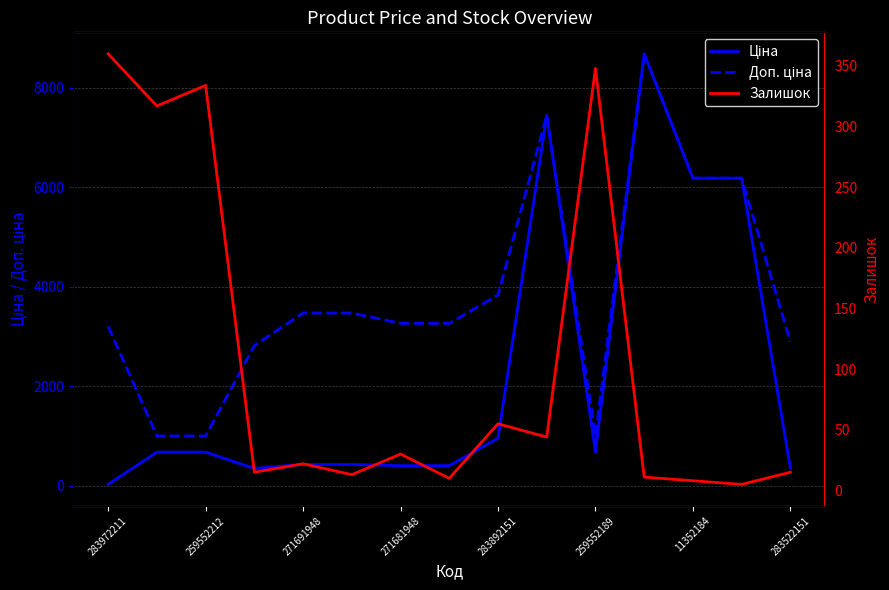

List the series in order of their overall mean, lowest first.

Залишок, Ціна, Доп. ціна